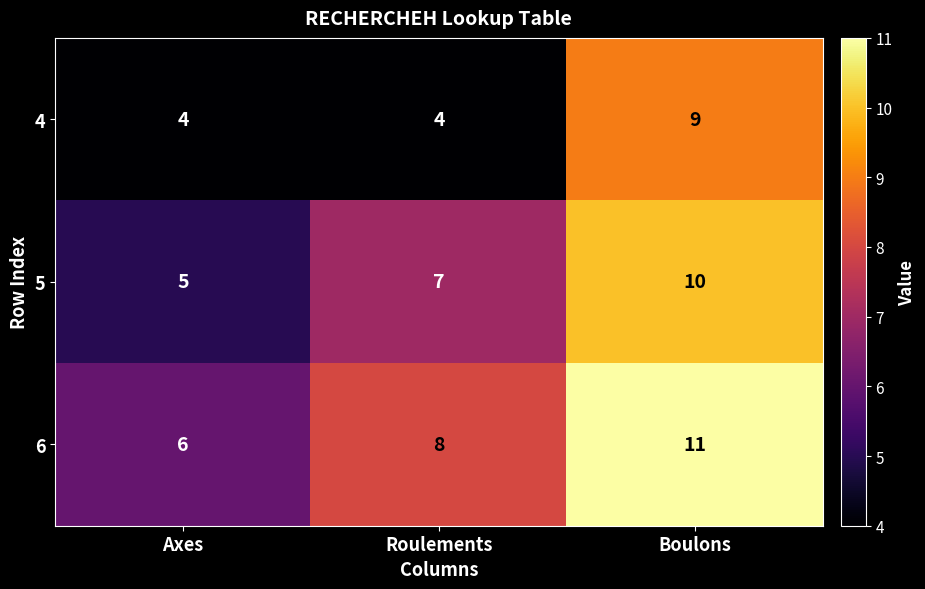

Reading left to right, list all the values displayed in this chart.

4: Axes=4	Roulements=4	Boulons=9
5: Axes=5	Roulements=7	Boulons=10
6: Axes=6	Roulements=8	Boulons=11